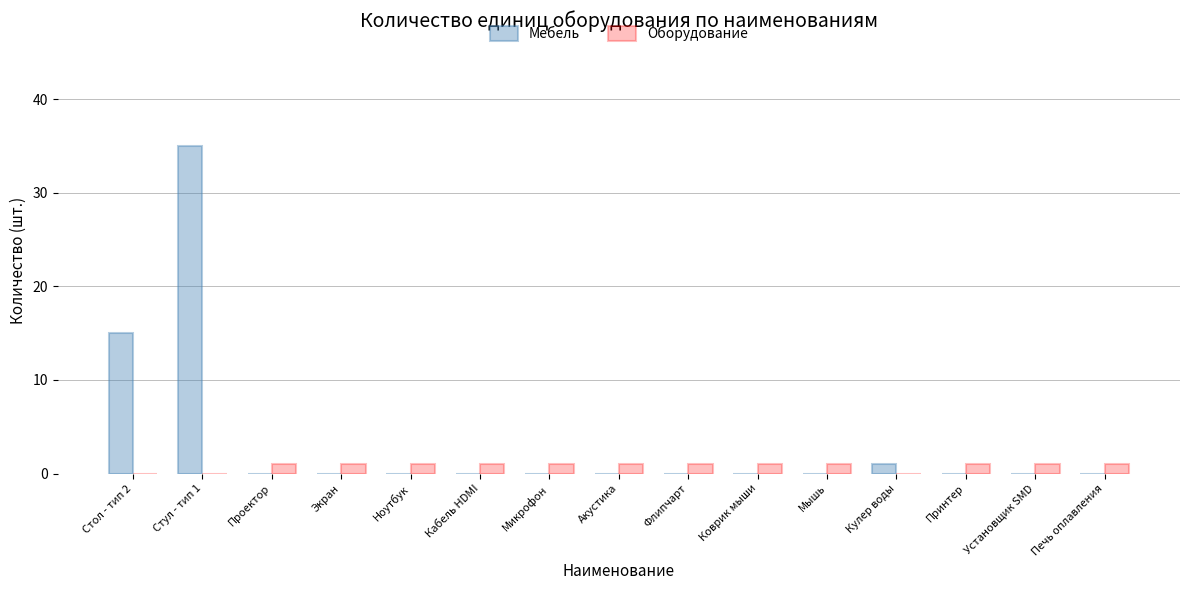

The Мебель series shows -17 at Установщик SMD. True or false?

False